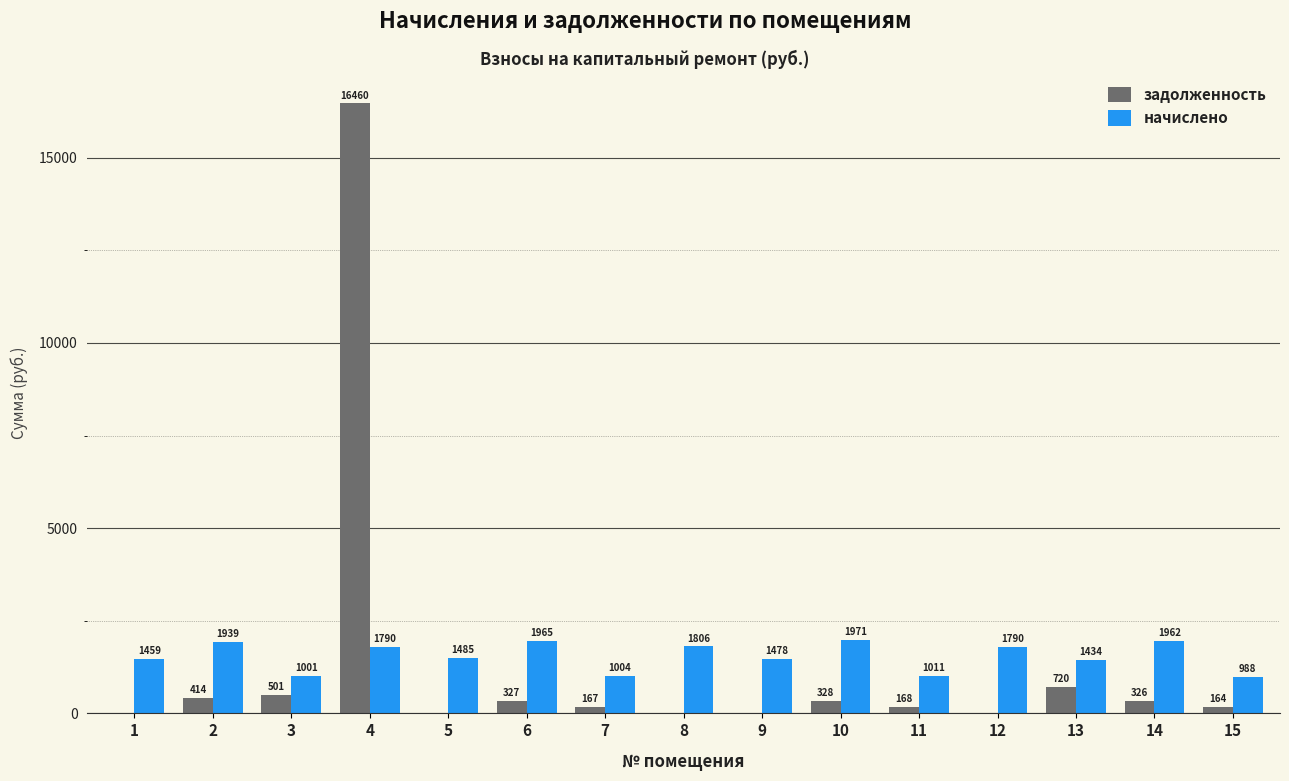

What is the sum of all начислено values?

23090.0